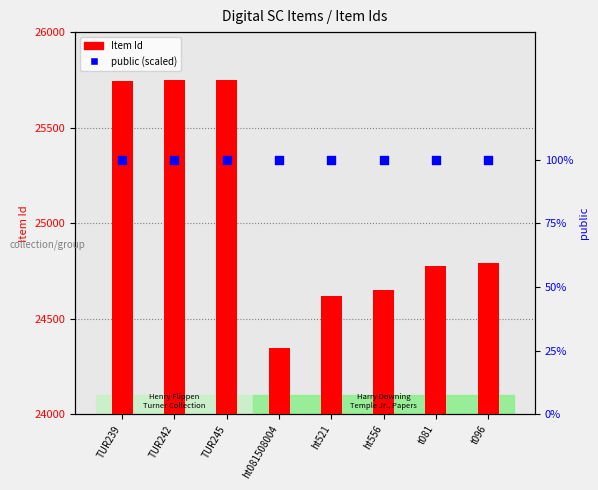

Which series has the largest total across all categories?

Item Id